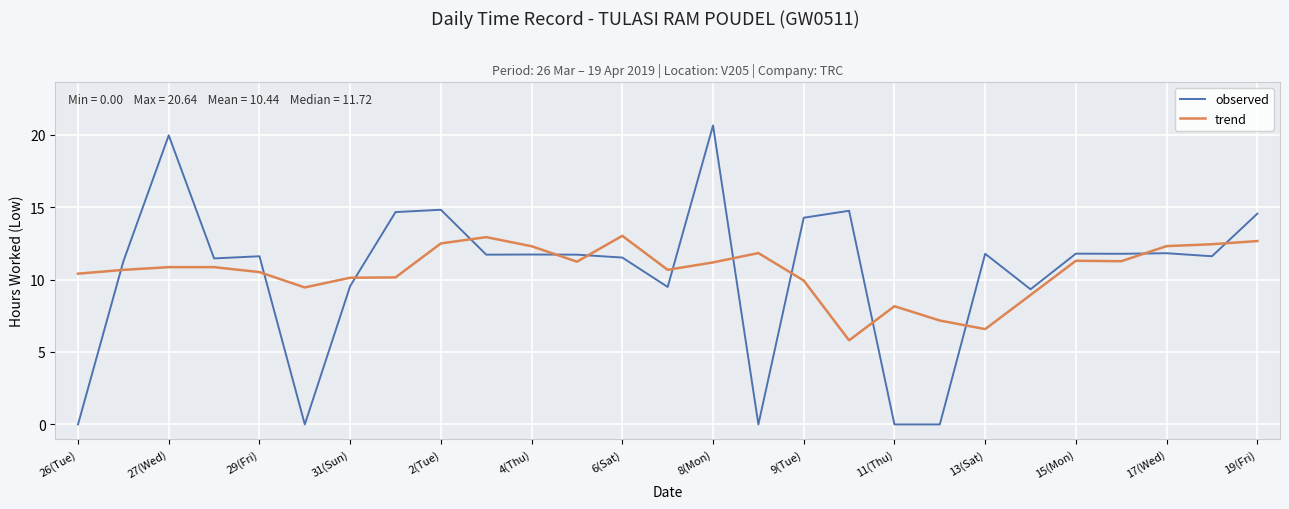

What is the maximum value for trend?

13.0